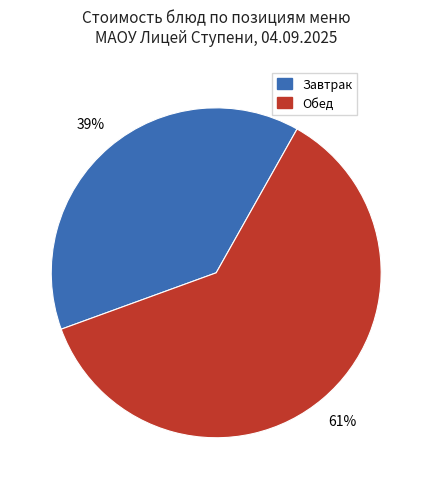

How many segments does this pie chart have?

2